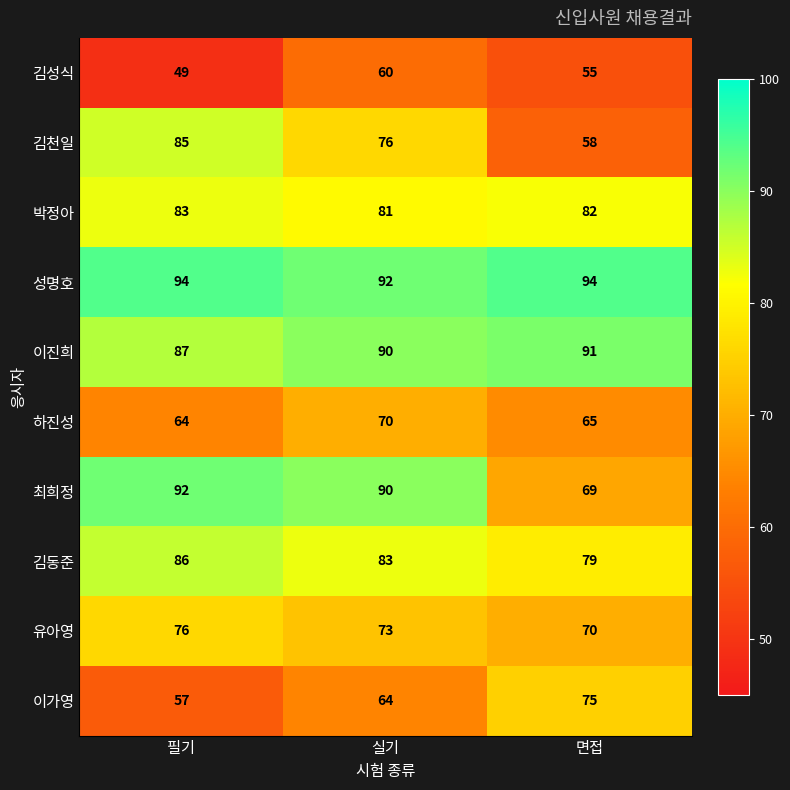

At which label is 김성식 closest to 54?

면접